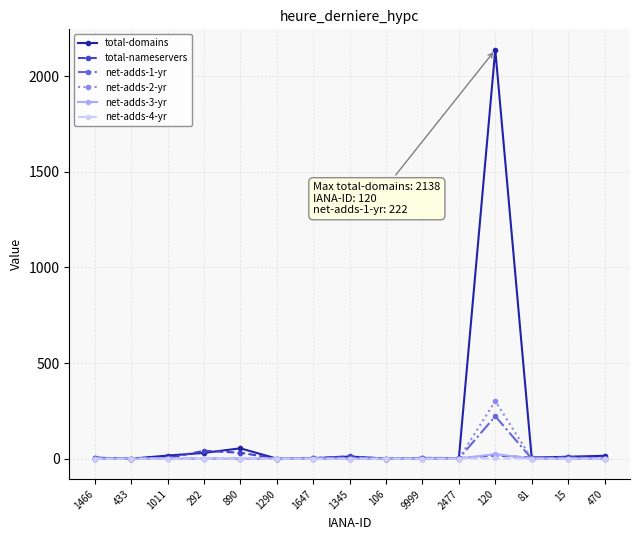

Count the net-adds-4-yr values in the range 0 to 1.

15